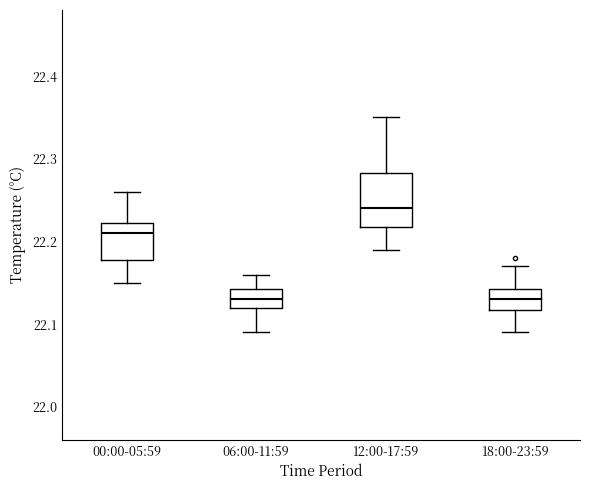

Reading left to right, read every box against the y-axis: the position of its median line, the range the box covers, and the ends of its whiskers. The values are not printed on the chart, so give them approximately, as read against the axis.

00:00-05:59: median 22.21, box 22.18 to 22.22, whiskers 22.15 to 22.26
06:00-11:59: median 22.13, box 22.12 to 22.14, whiskers 22.09 to 22.16
12:00-17:59: median 22.24, box 22.22 to 22.28, whiskers 22.19 to 22.35
18:00-23:59: median 22.13, box 22.12 to 22.14, whiskers 22.09 to 22.17